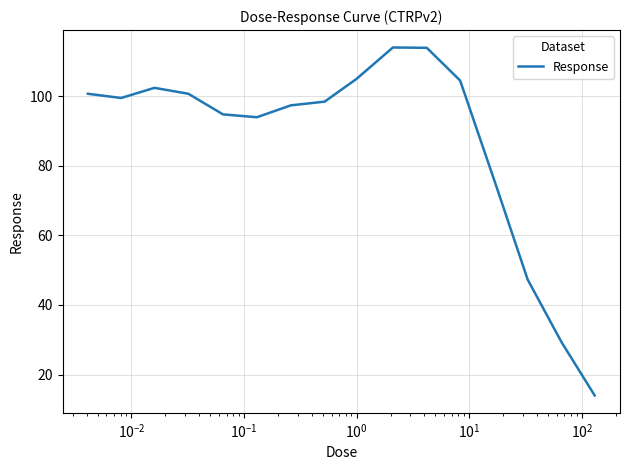

What is the smallest value displayed?

14.0